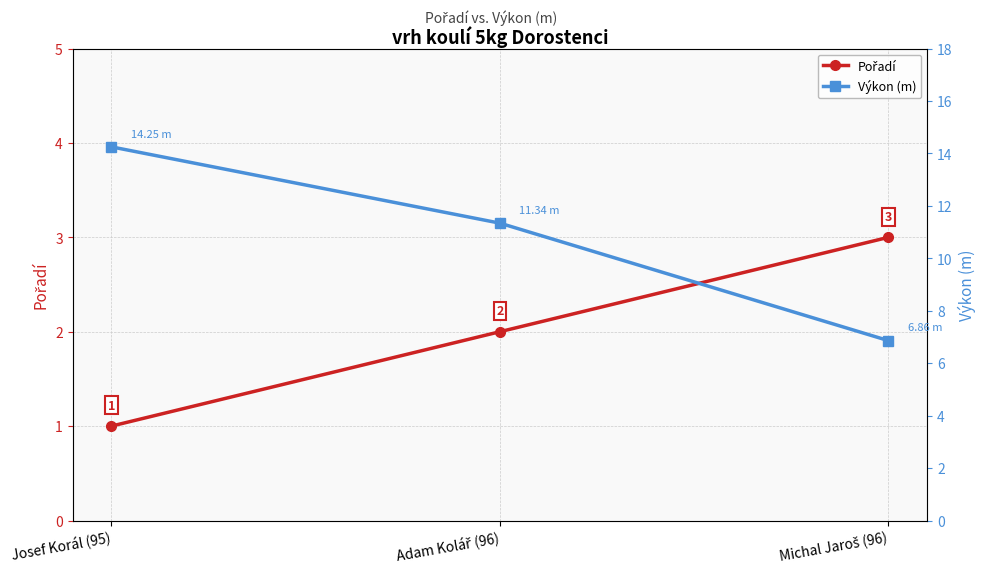

What is the value of the Pořadí point at the 1st from the left?

1.0